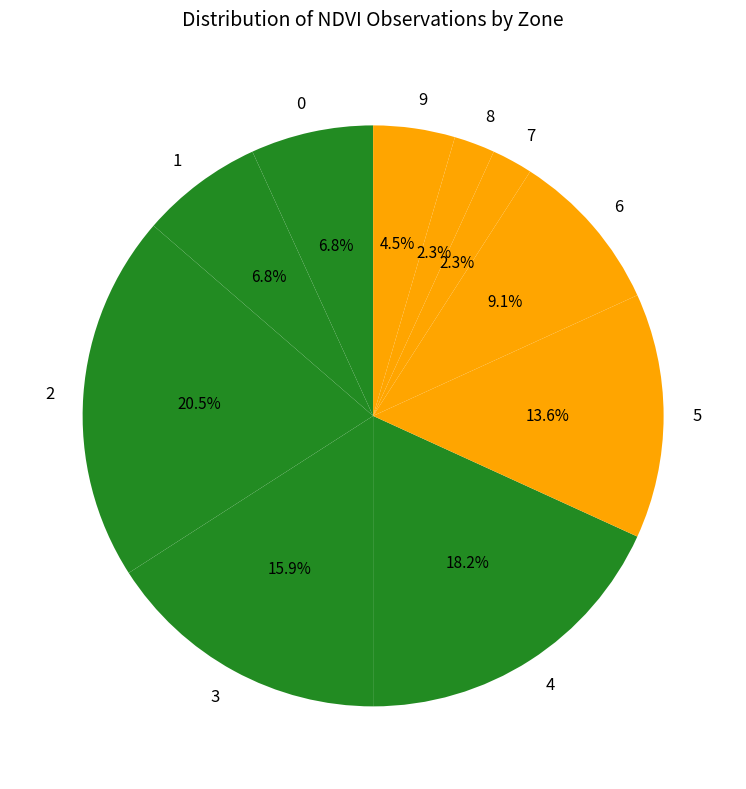

Count the number of slices in the pie.

10